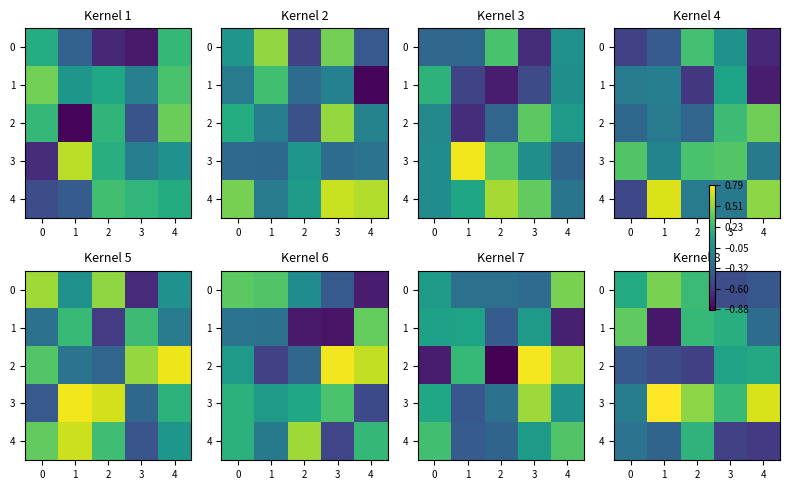

At which label does 4 first exceed 0?

2